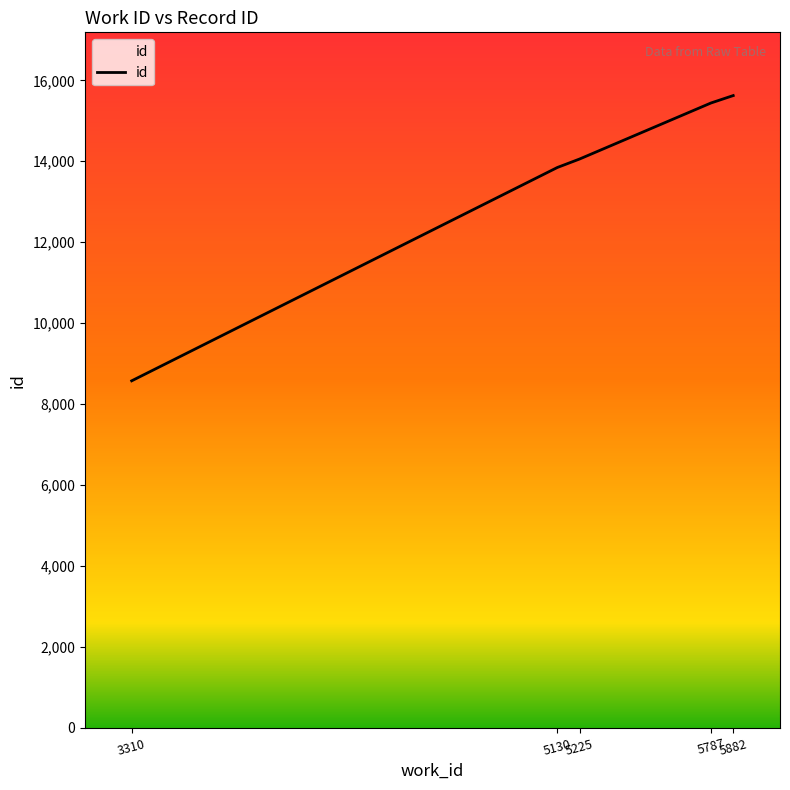

Reading right to left, transcribe all the data shown in this chart.

15624	15441	14056	13847	8576